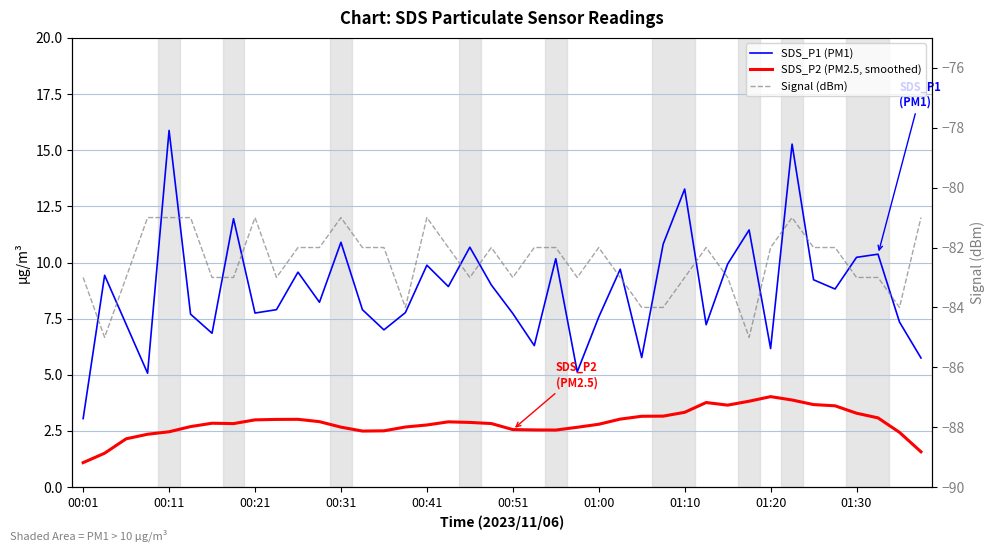

What is the minimum value for SDS_P2 (PM2.5, smoothed)?

1.1